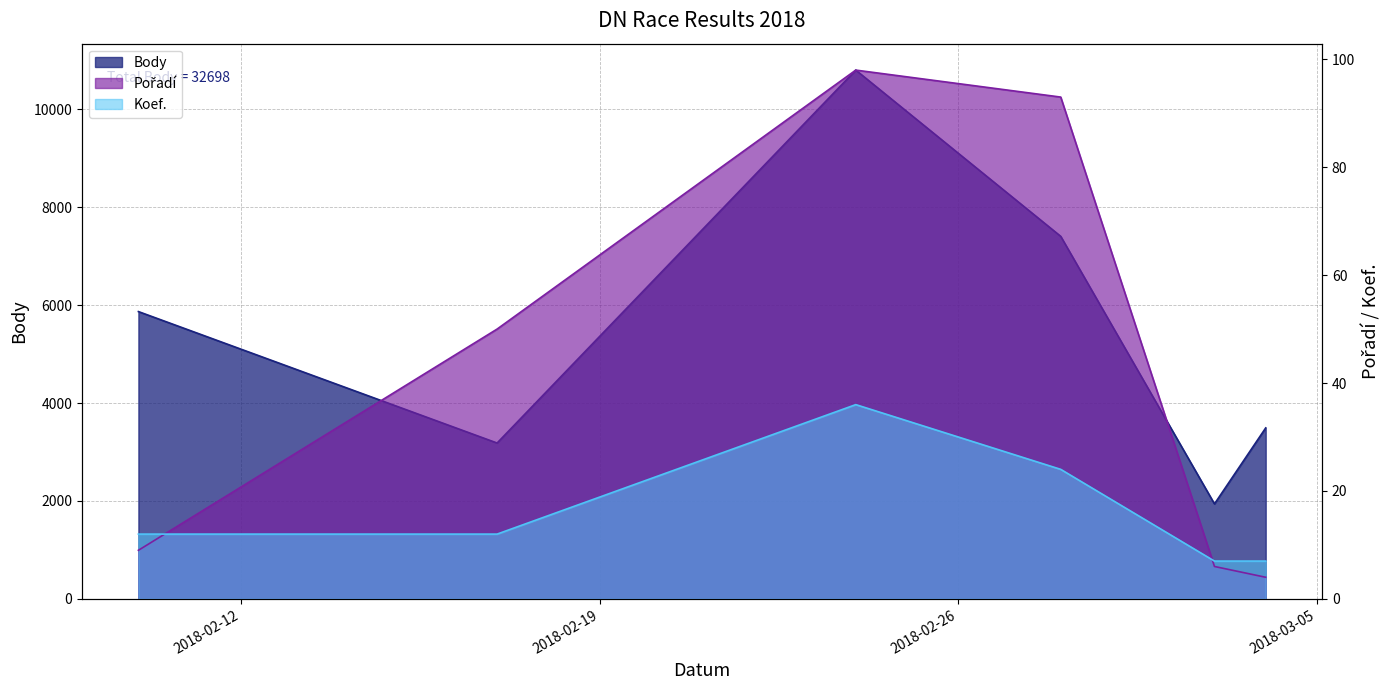

True or false: Body and Koef. cross at least once.

False